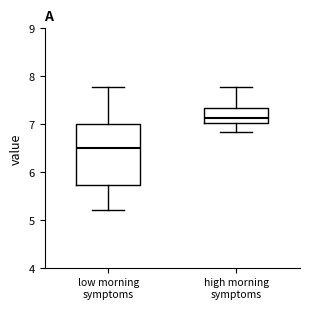

Comparing the boxes themselves (not the whiskers), which one is the tallest?

low morning symptoms